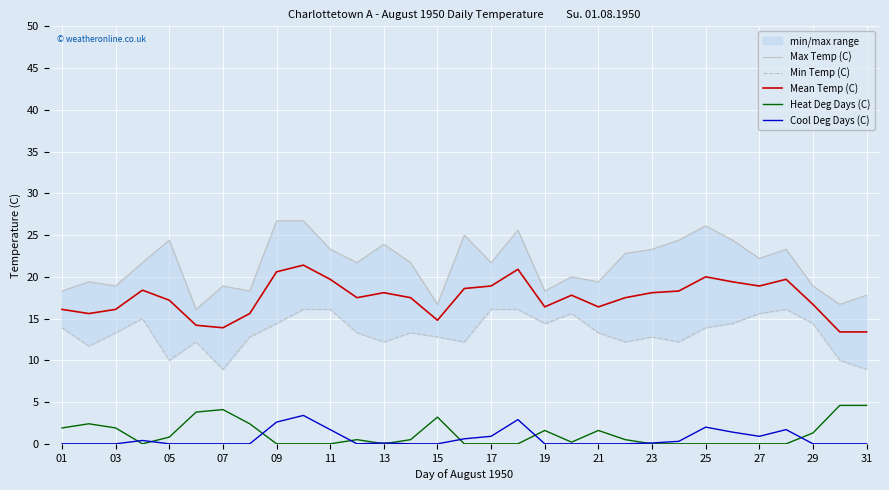

True or false: Heat Deg Days (C) and Mean Temp (C) cross at least once.

False